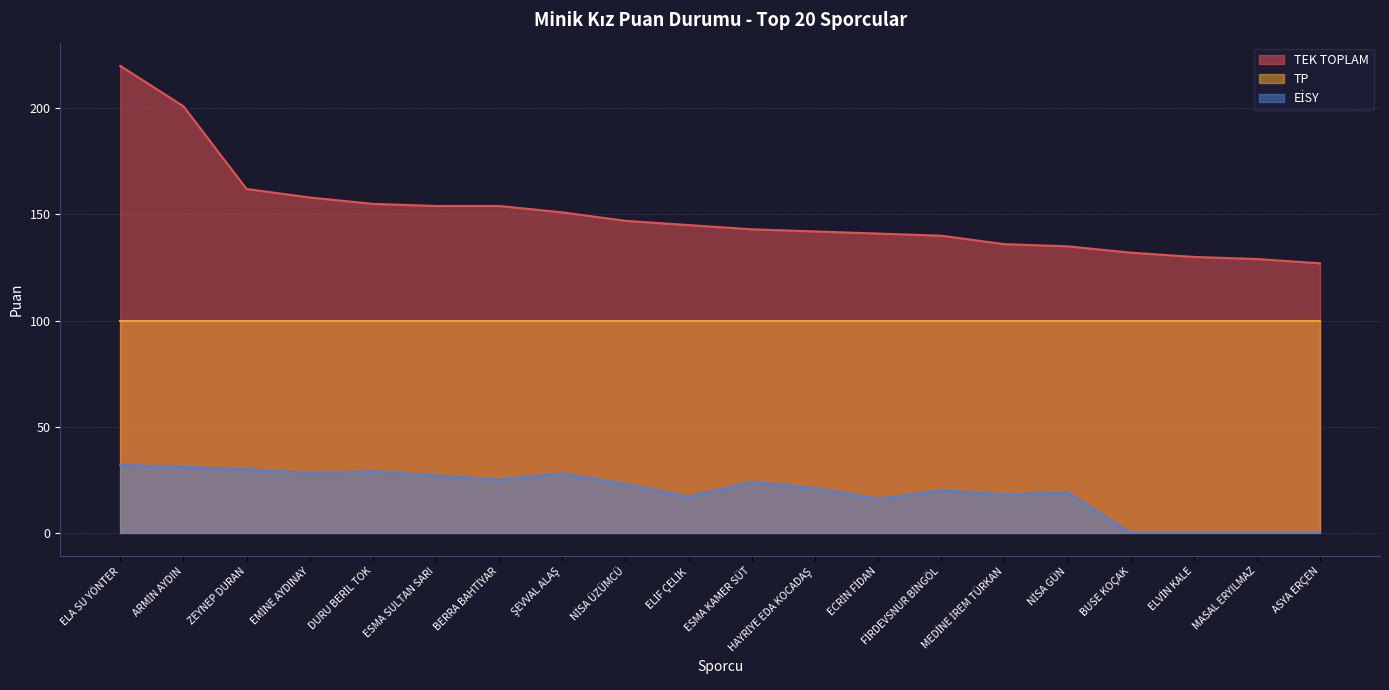

What is the difference between the TEK TOPLAM values at NİSA GÜN and ZEYNEP DURAN?

27